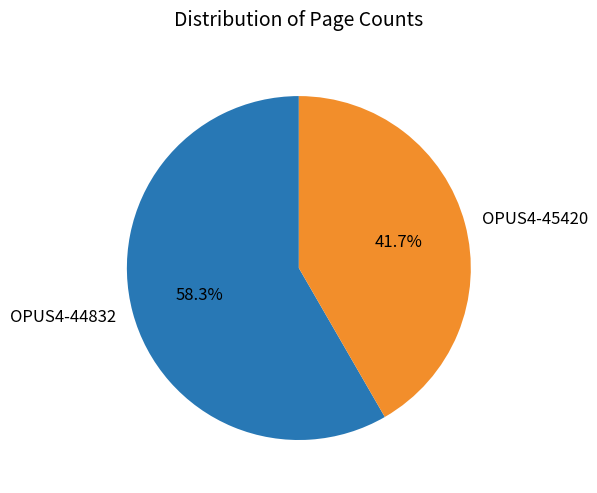

Count the number of slices in the pie.

2